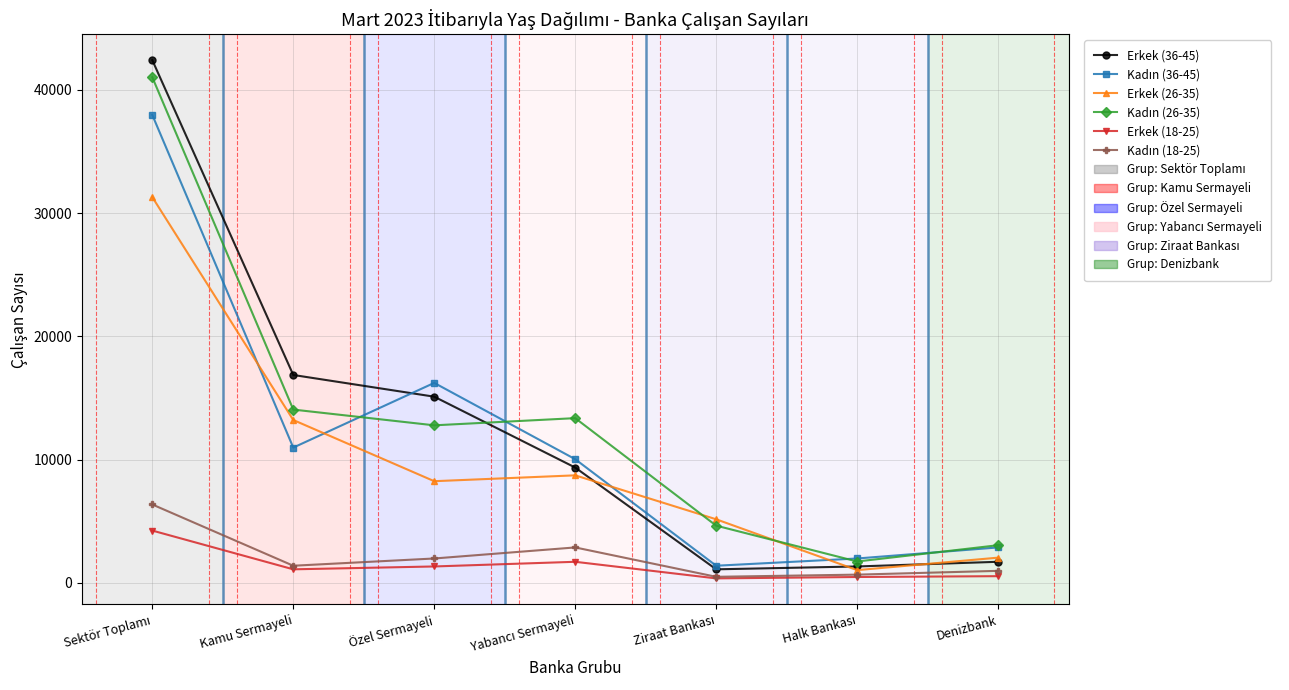

Which series has the largest range (max minus min)?

Erkek (36-45)